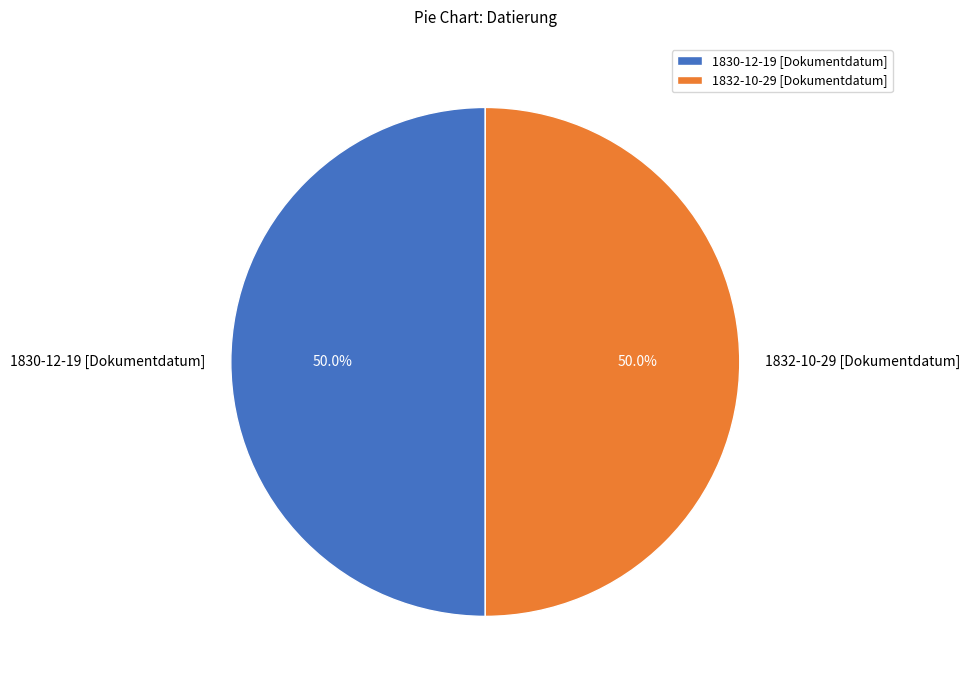

What percentage is the 1830-12-19 [Dokumentdatum] slice, to the nearest percent?

50%